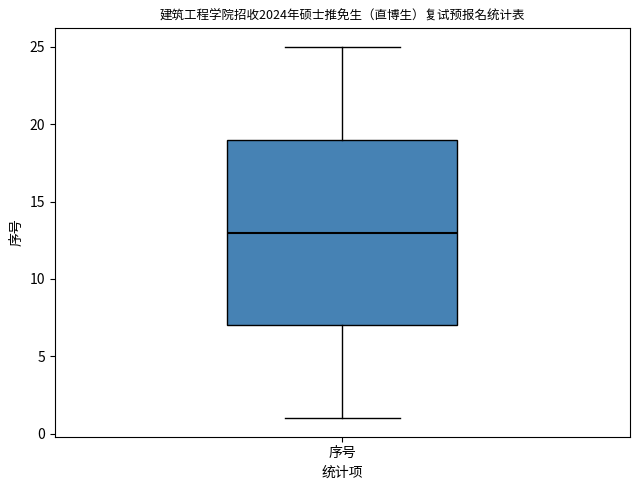

Where does the upper whisker of the box for 序号 end on the y-axis? The values are not printed on the chart, so give them approximately, as read against the axis.

25